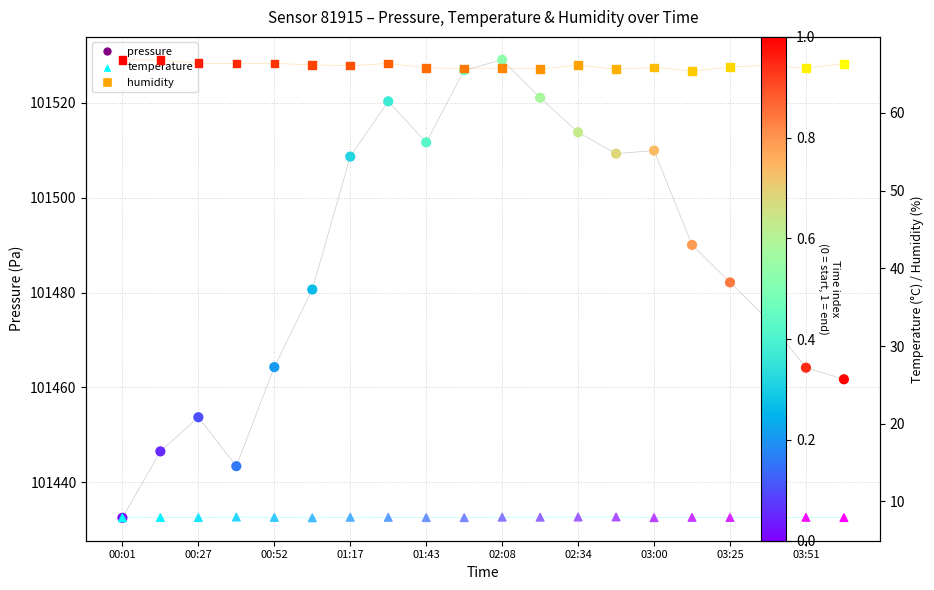

At which category is the sum across all series the highest?

02:08